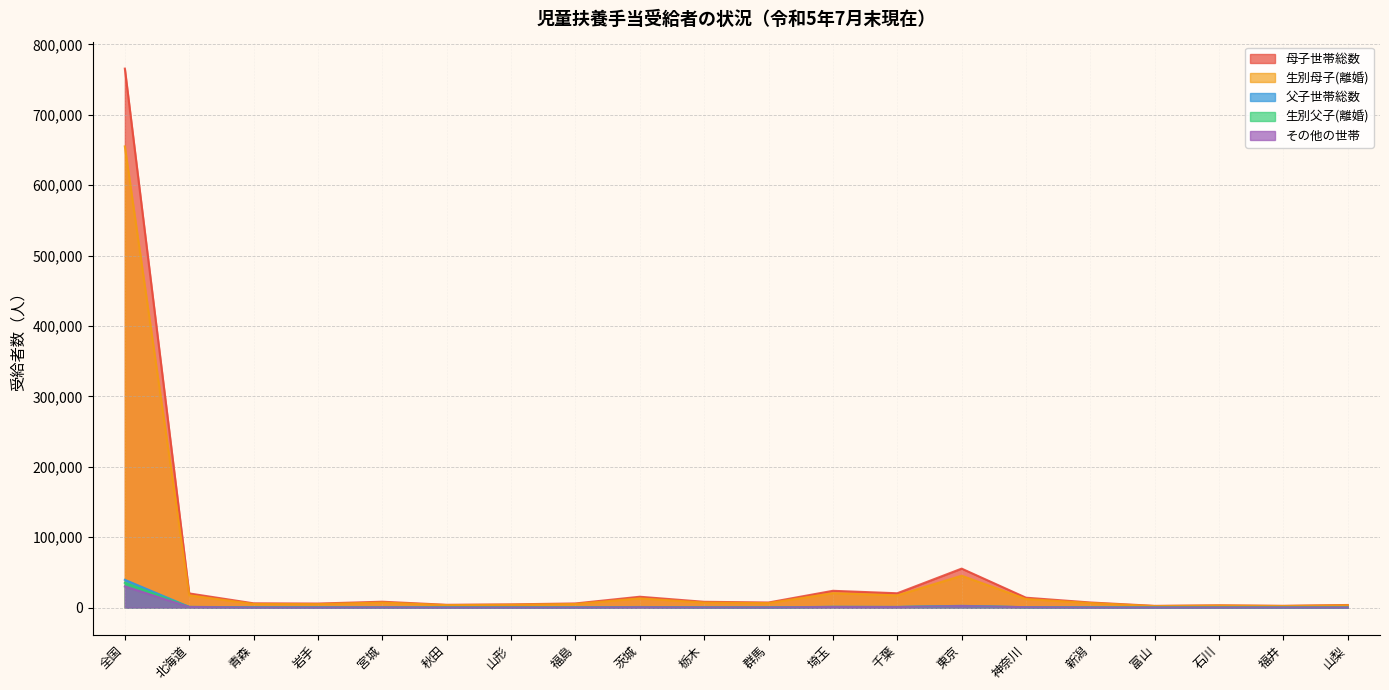

After their last crossing, which series has the higher values: その他の世帯 or 生別父子(離婚)?

生別父子(離婚)